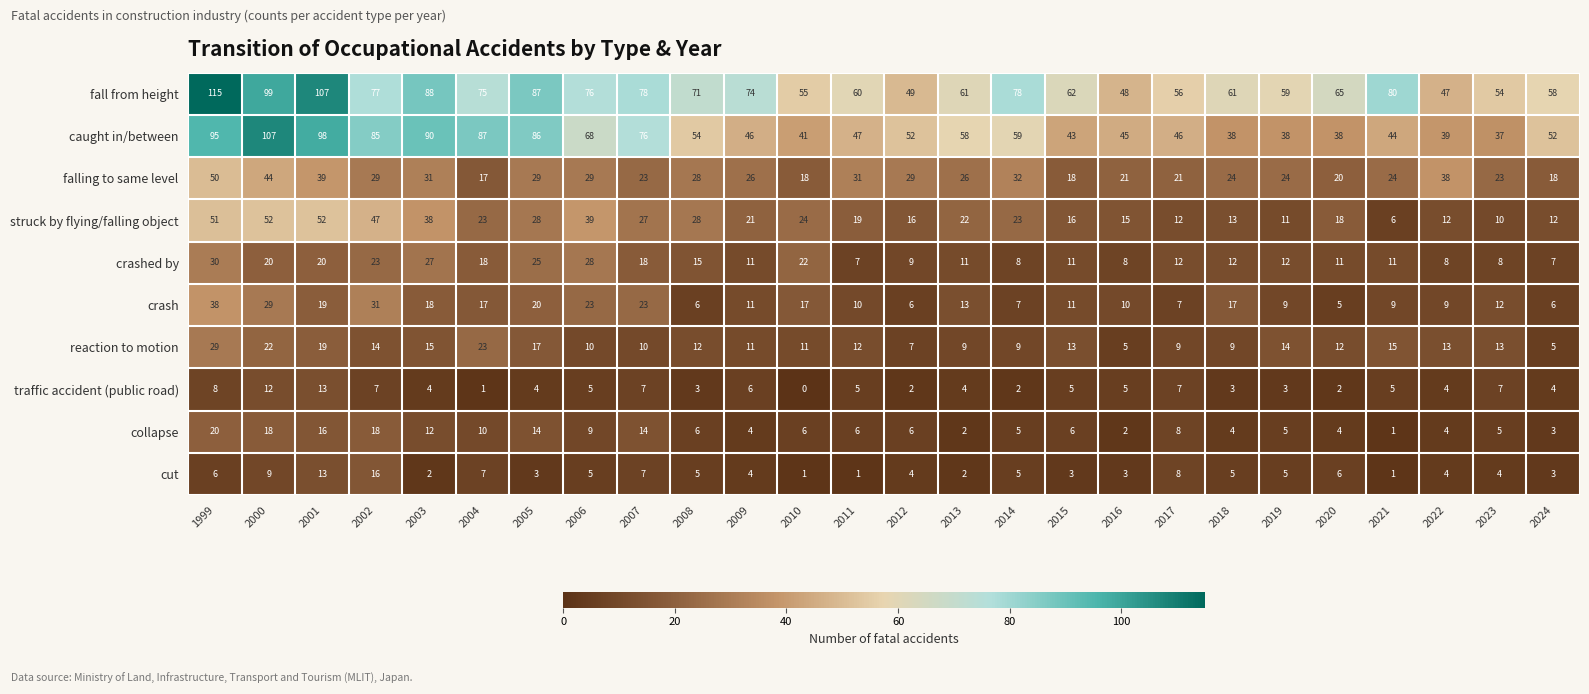

At 2003, list the series in order from smallest to largest.

cut, traffic accident (public road), collapse, reaction to motion, crash, crashed by, falling to same level, struck by flying/falling object, fall from height, caught in/between